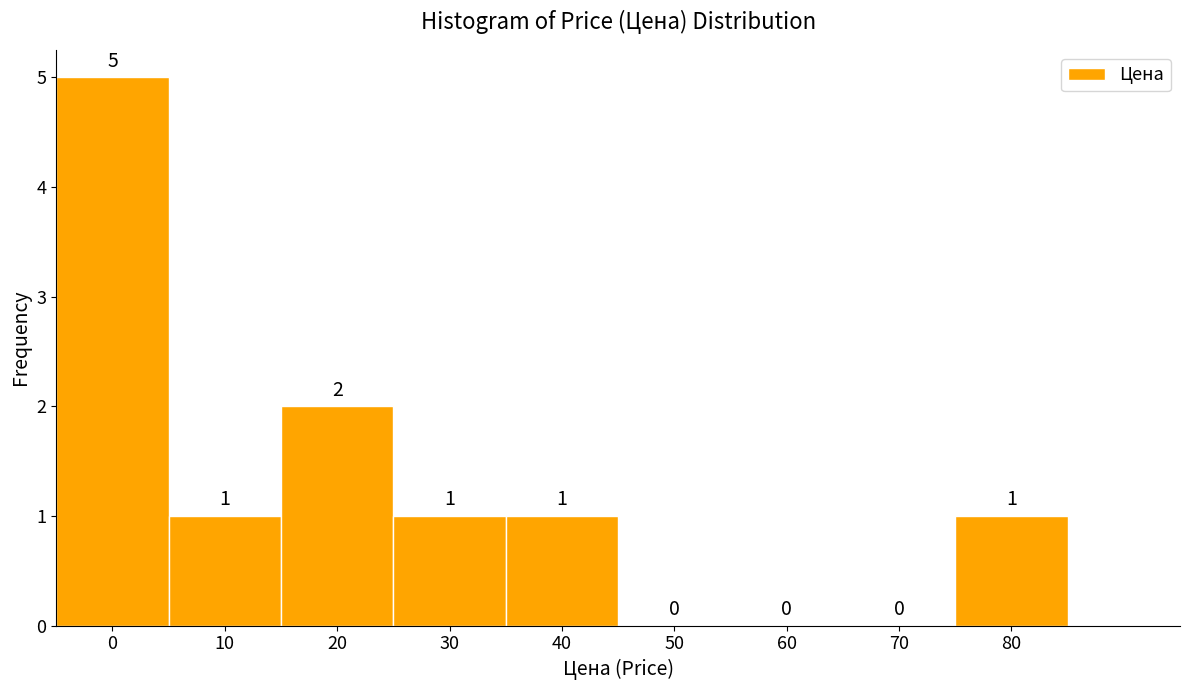

Reading right to left, extract all data points from this chart.

80=1	70=0	60=0	50=0	40=1	30=1	20=2	10=1	0=5